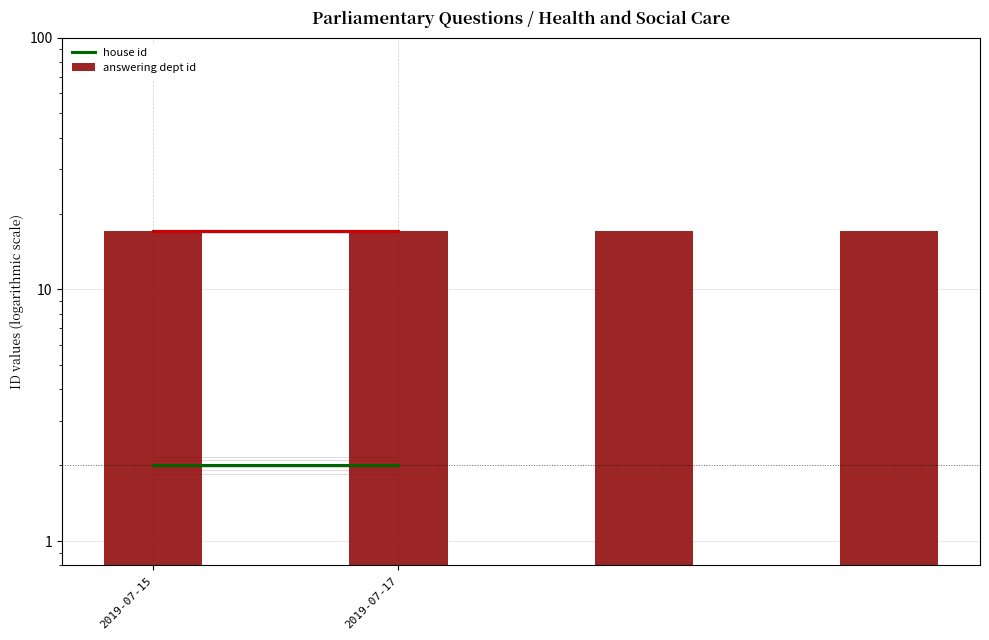

What is the lowest value of the answering dept id series?

17